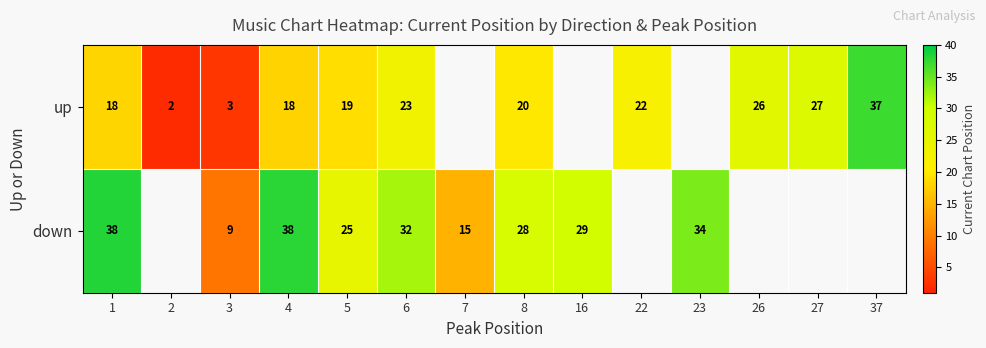

At which category is the sum across all series the highest?

1